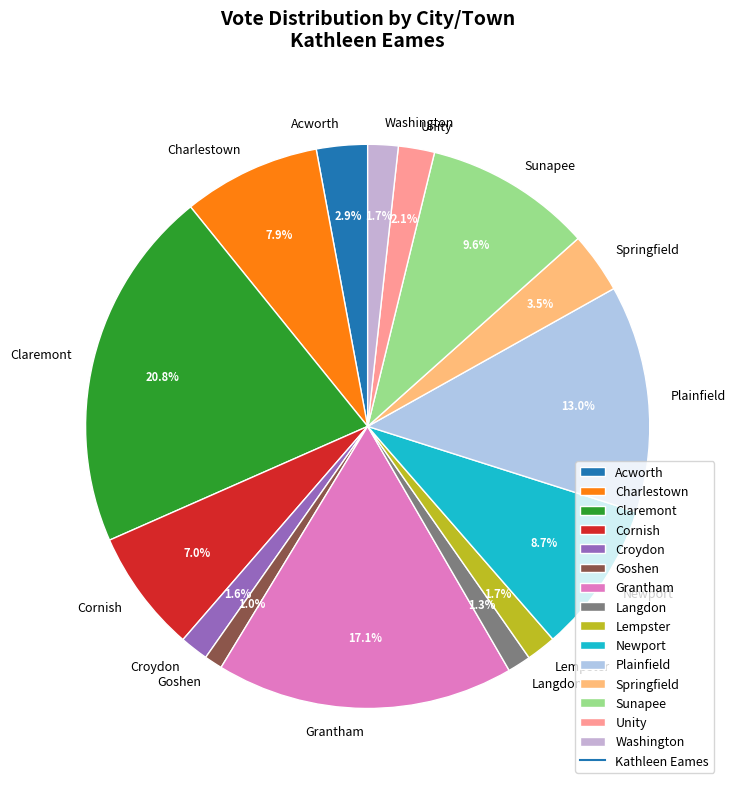

To the nearest percent, what is the difference between the largest and smallest slice percentages?

20%